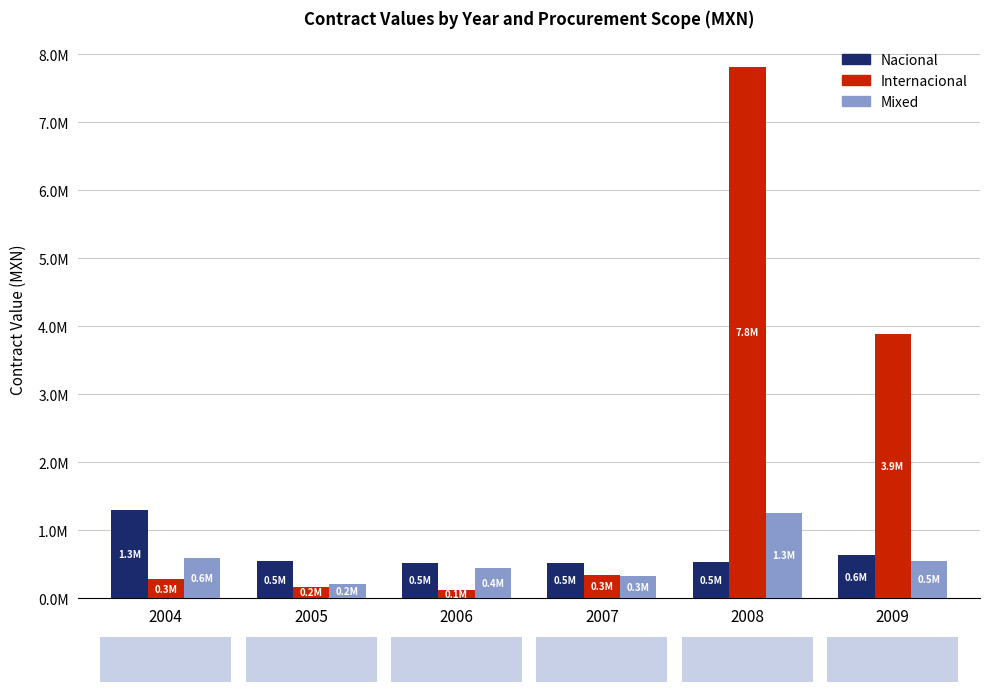

What is the sum of all Internacional values?

12614081.3